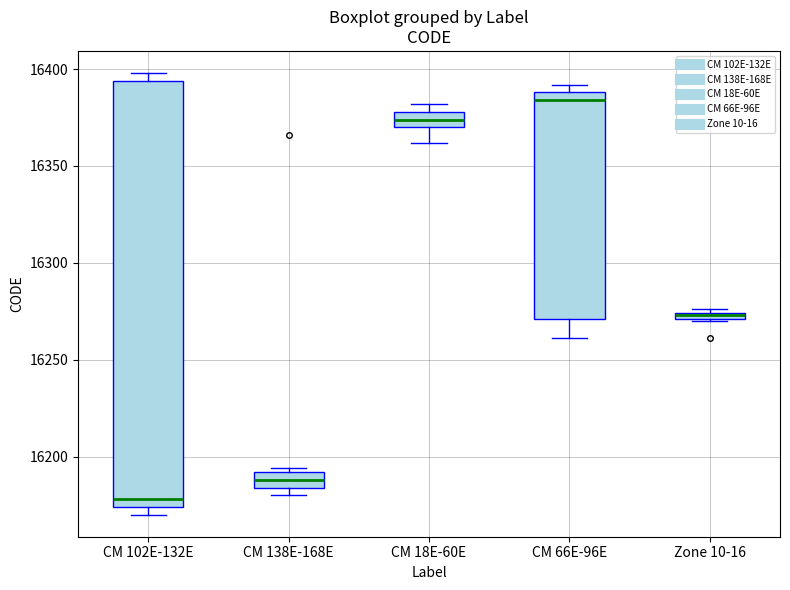

Where does the median line of the box for CM 18E-60E sit on the y-axis? The values are not printed on the chart, so give them approximately, as read against the axis.

16375